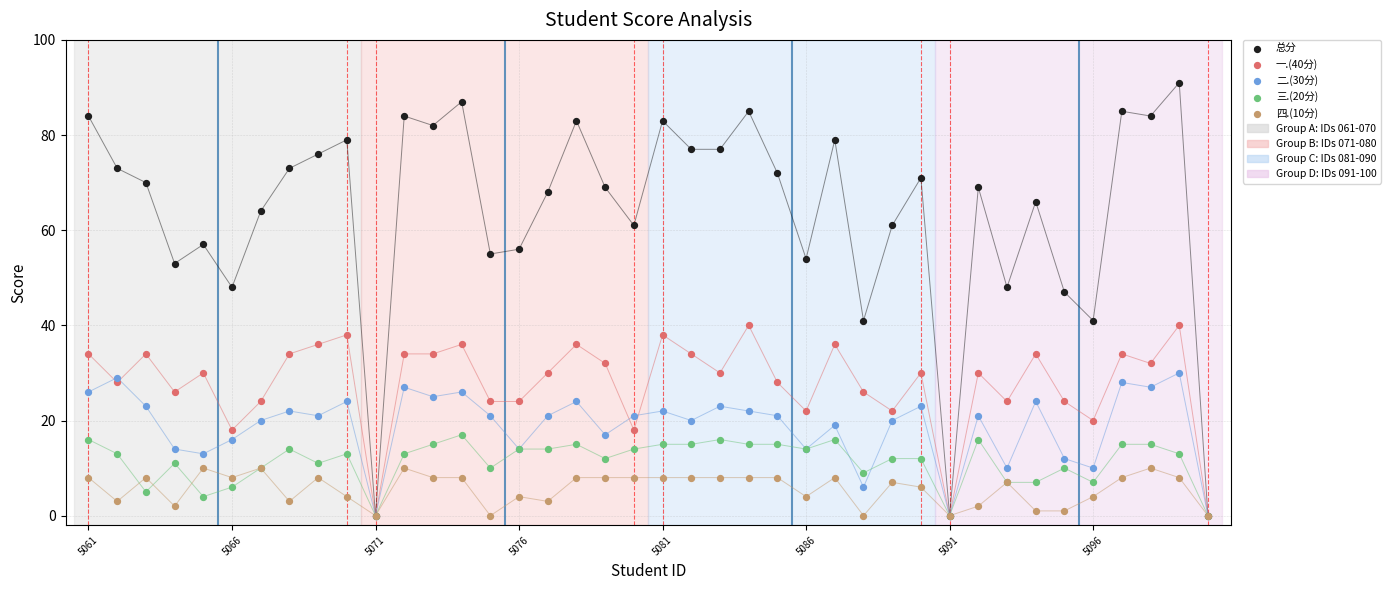

Which series reaches the maximum Y coordinate?

总分